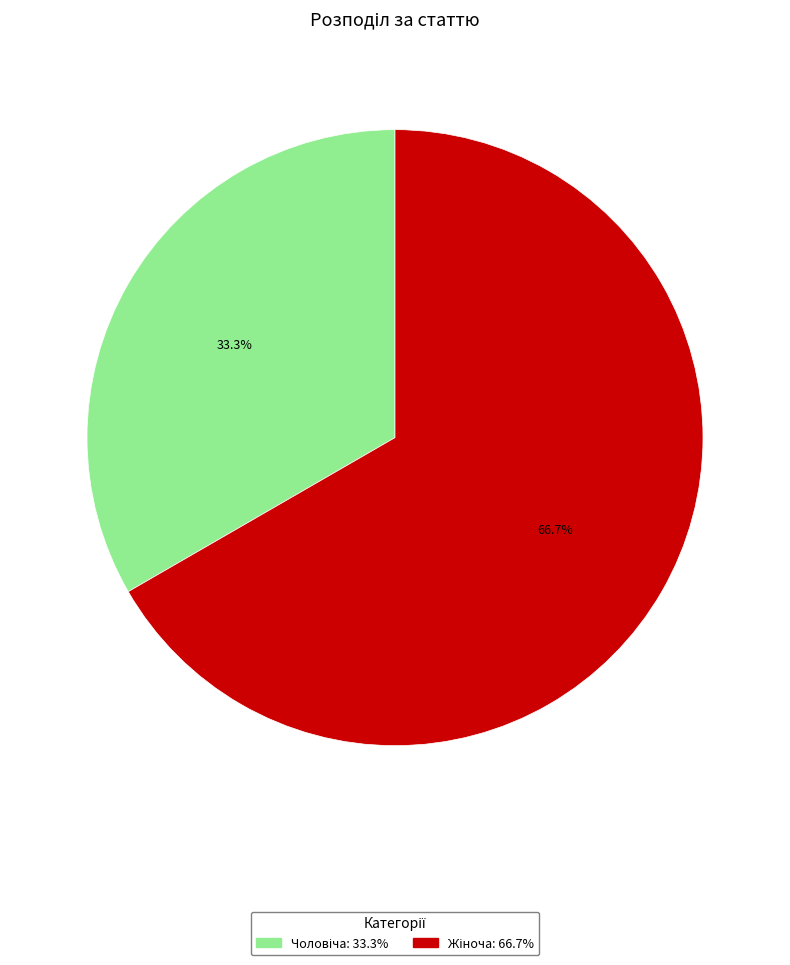

Is there any slice that represents more than half of the pie?

Yes